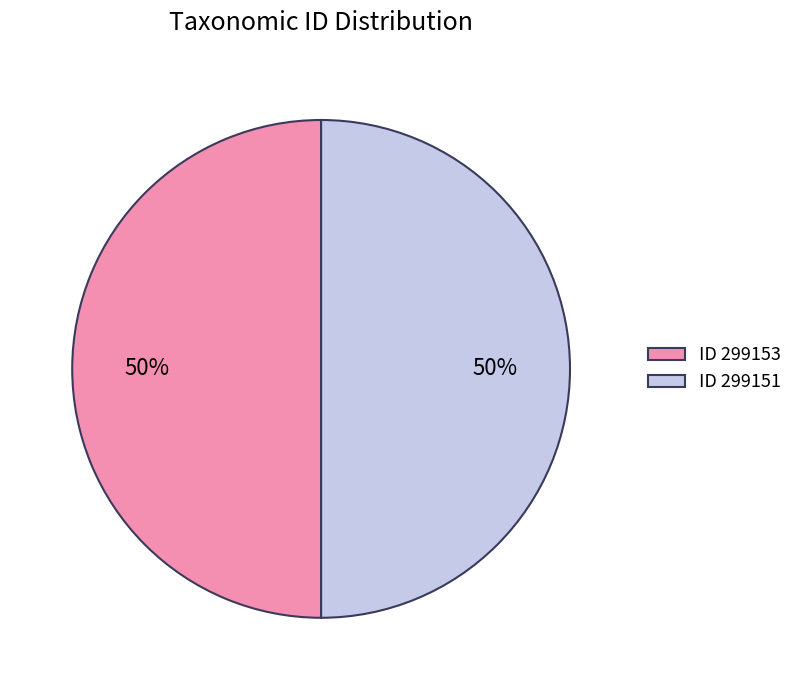

Approximately how many times larger is the value at ID 299153 compared to ID 299151?

1.0